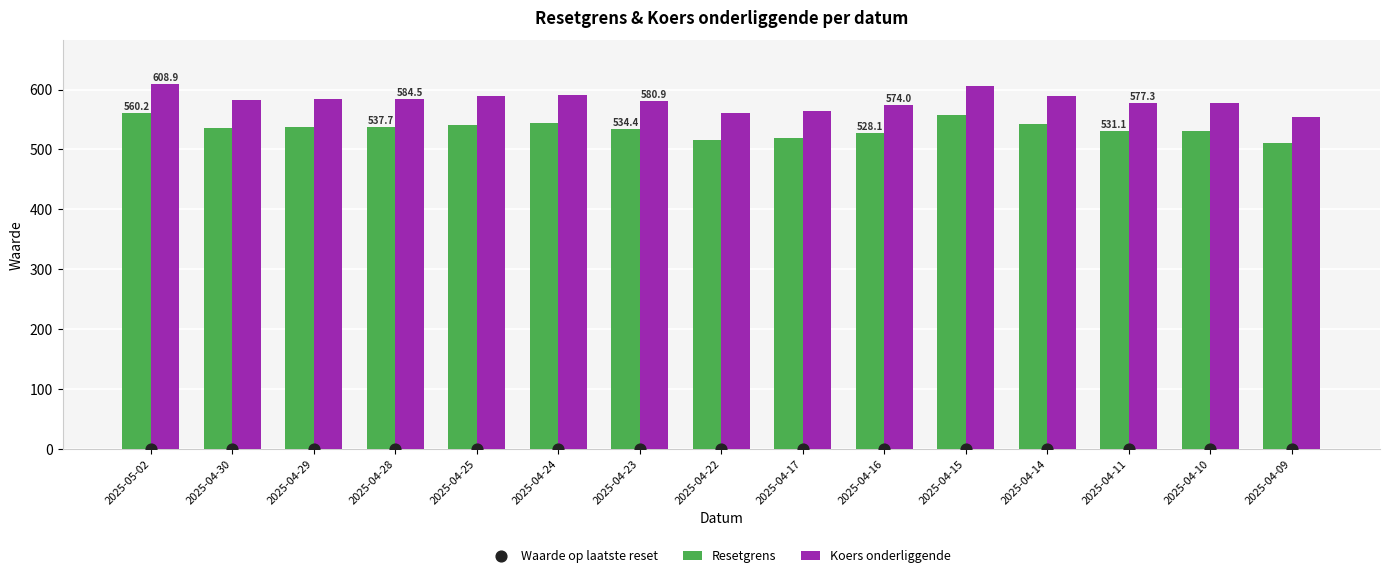

Which series has the largest Y range (max minus min)?

Koers onderliggende